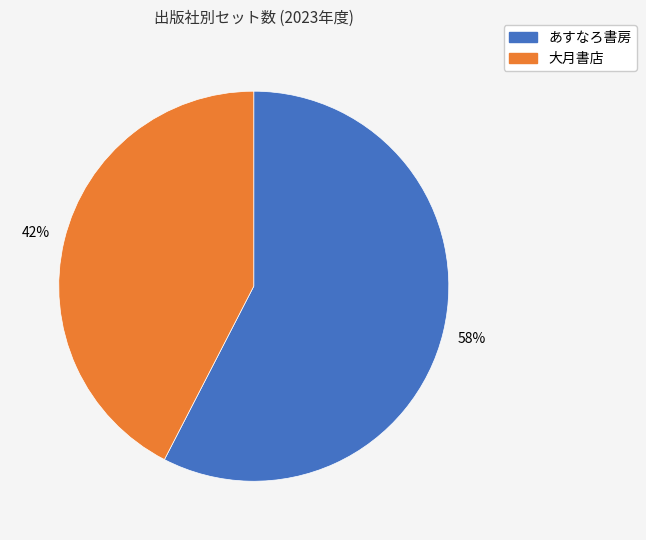

Is the sum of あすなろ書房 and 大月書店 greater than half?

Yes